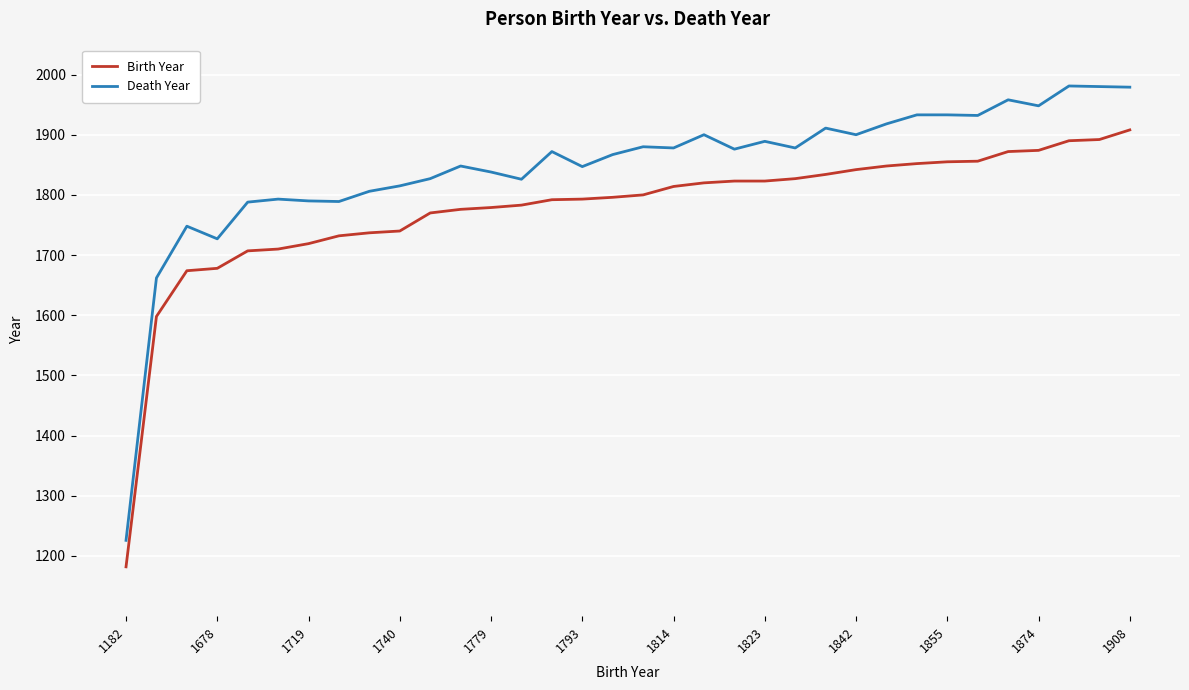

True or false: Birth Year and Death Year intersect in this chart.

False